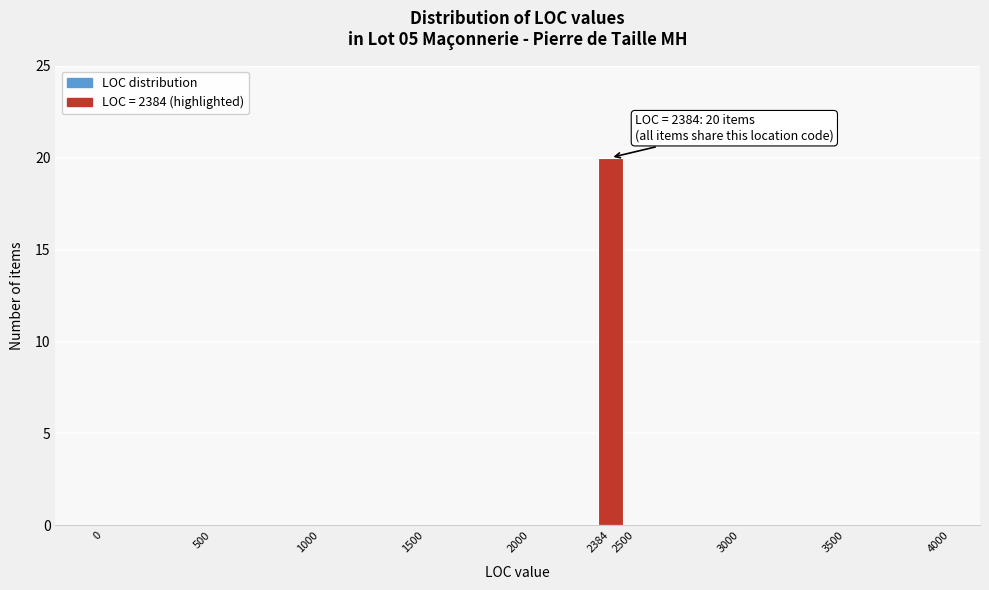

Over which range of the x-axis is the bar tallest?

2384 to 2500